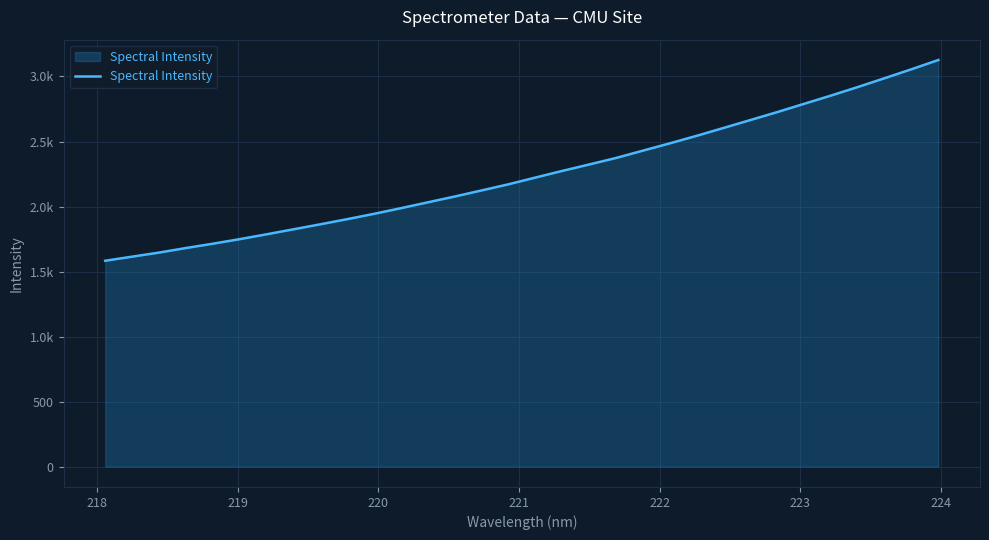

What is the greatest value displayed?

3126.7